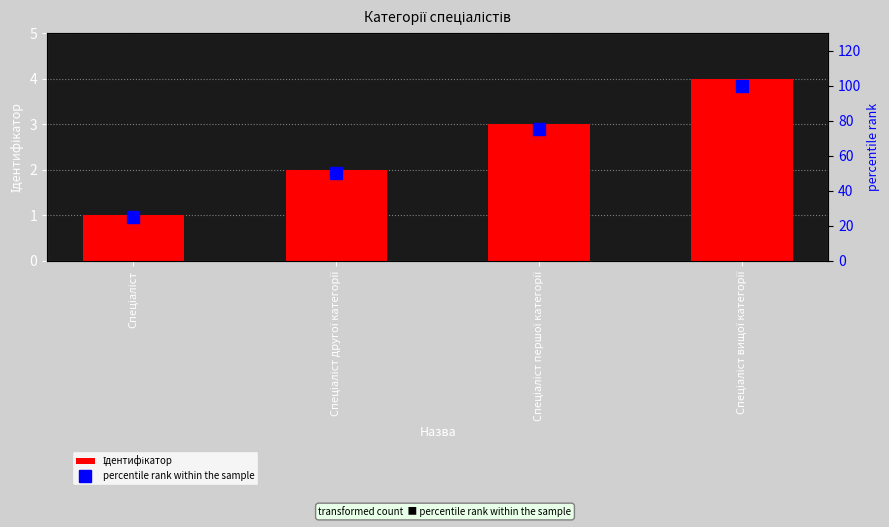

What is the maximum value shown in the chart?

100